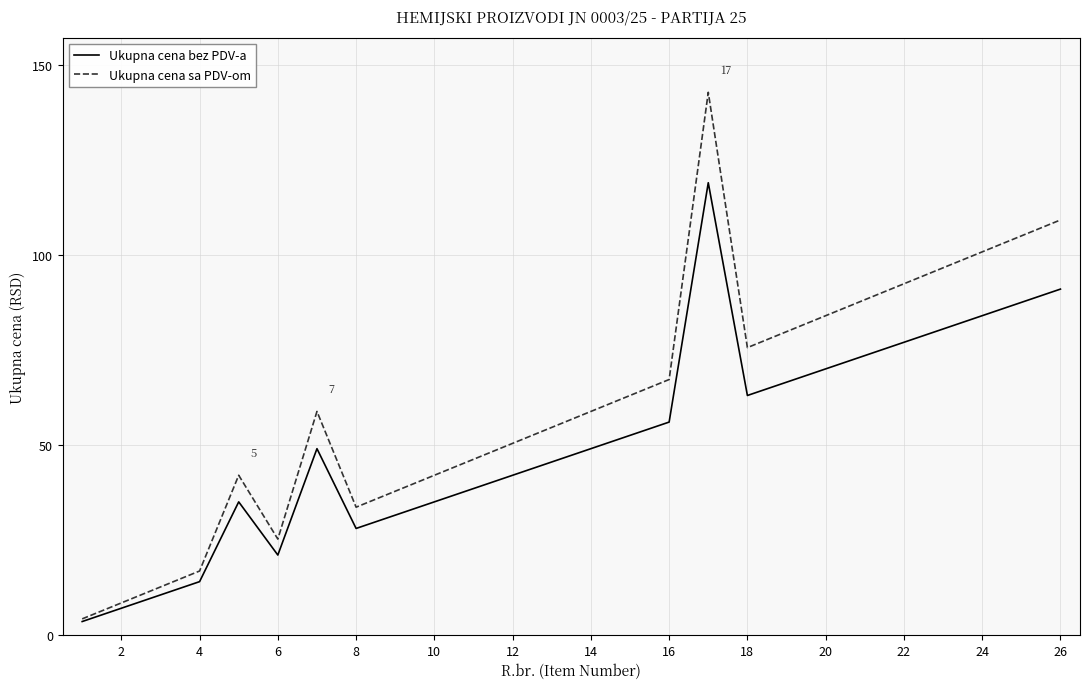

At how many categories does at least one series exceed 86?

7